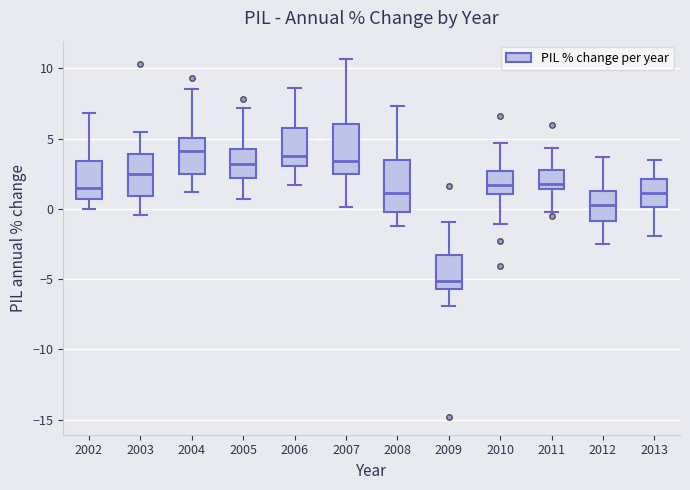

Reading left to right, transcribe this box plot: for each box, give where its median line is, the range the box spans, and where its two whiskers end, as read against the y-axis. The values are not printed on the chart, so give them approximately, as read against the axis.

2002: median 1.5, box 0.5 to 3.5, whiskers 0.0 to 7.0
2003: median 2.5, box 1.0 to 4.0, whiskers -0.5 to 5.5
2004: median 4.0, box 2.5 to 5.0, whiskers 1.0 to 8.5
2005: median 3.0, box 2.0 to 4.5, whiskers 0.5 to 7.0
2006: median 4.0, box 3.0 to 6.0, whiskers 1.5 to 8.5
2007: median 3.5, box 2.5 to 6.0, whiskers 0.0 to 10.5
2008: median 1.0, box 0.0 to 3.5, whiskers -1.0 to 7.5
2009: median -5.0, box -5.5 to -3.5, whiskers -7.0 to -1.0
2010: median 1.5, box 1.0 to 2.5, whiskers -1.0 to 4.5
2011: median 2.0, box 1.5 to 3.0, whiskers 0.0 to 4.5
2012: median 0.5, box -1.0 to 1.5, whiskers -2.5 to 3.5
2013: median 1.0, box 0.0 to 2.0, whiskers -2.0 to 3.5